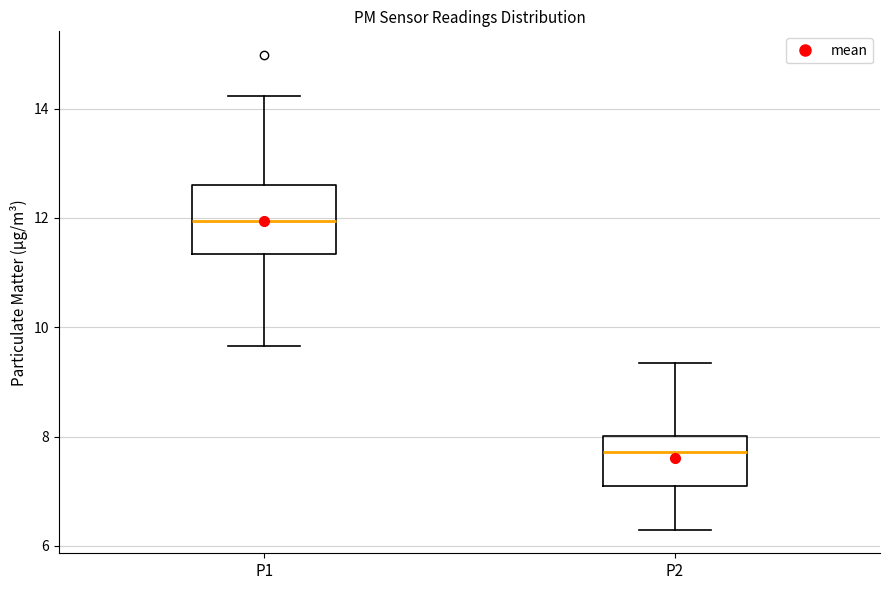

Reading left to right, read every box against the y-axis: the position of its median line, the range the box covers, and the ends of its whiskers. The values are not printed on the chart, so give them approximately, as read against the axis.

P1: median 12.0, box 11.4 to 12.6, whiskers 9.6 to 14.2
P2: median 7.8, box 7.0 to 8.0, whiskers 6.4 to 9.4